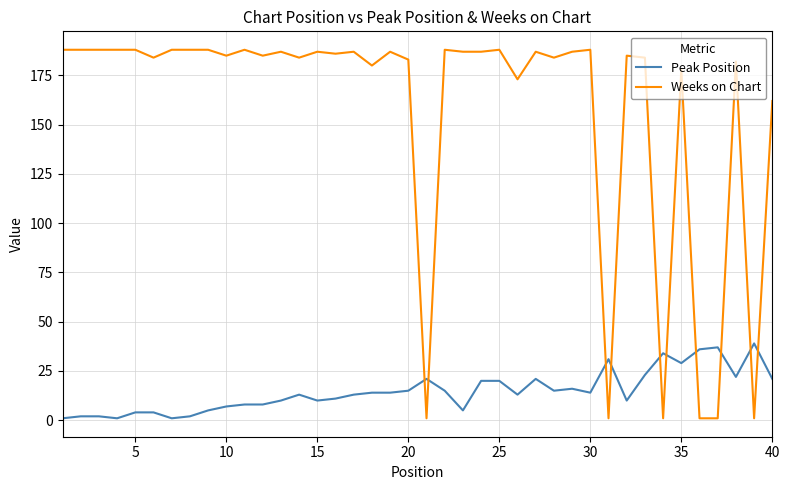

How many lines are shown in the chart?

2